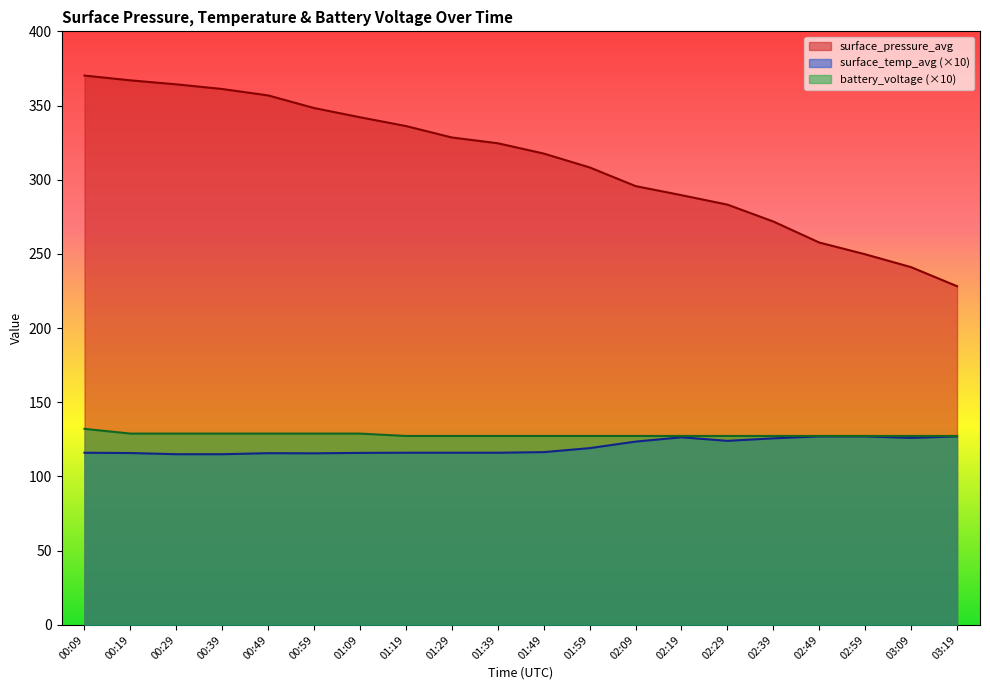

At which category is the sum across all series the highest?

00:09